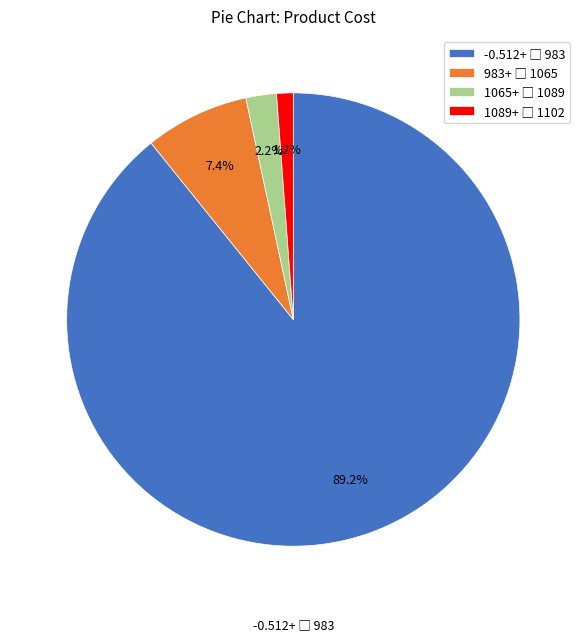

Count the number of slices in the pie.

4